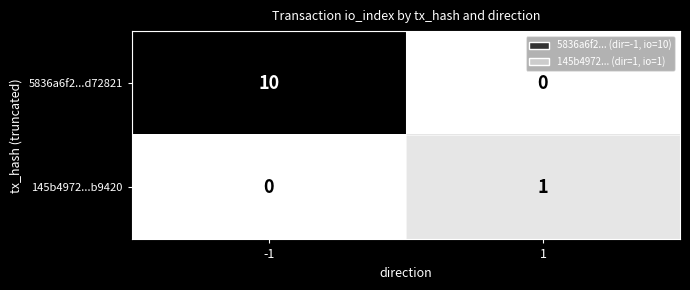

Reading left to right, what are all the values shown in this chart?

5836a6f2...d72821: -1=10	1=0
145b4972...b9420: -1=0	1=1